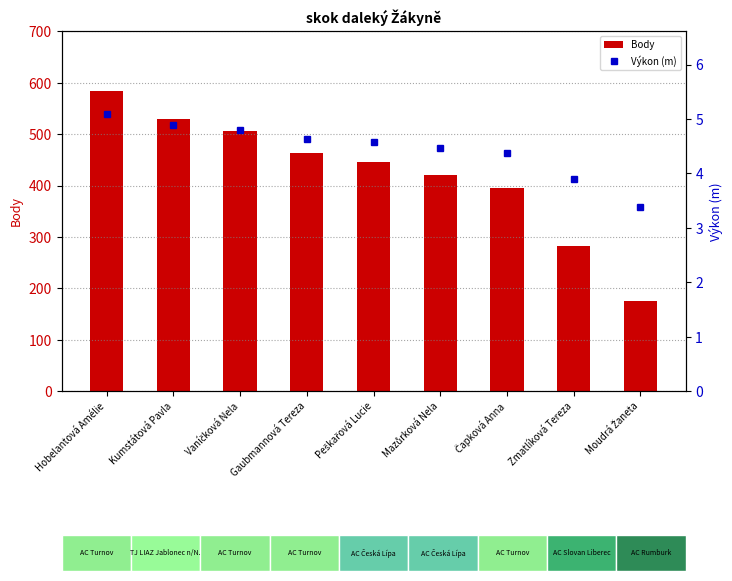

Which label corresponds to the smallest value in the chart?

Moudrá Žaneta